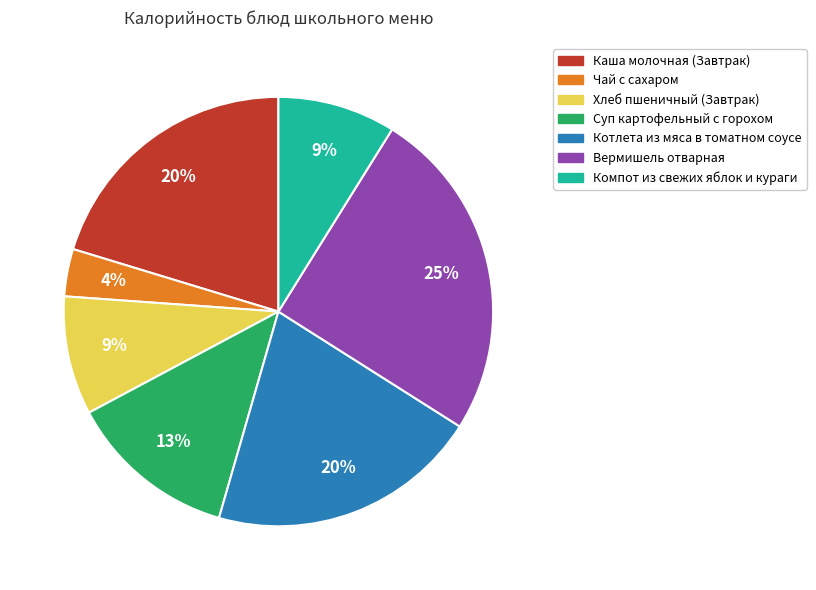

Count the number of slices in the pie.

7